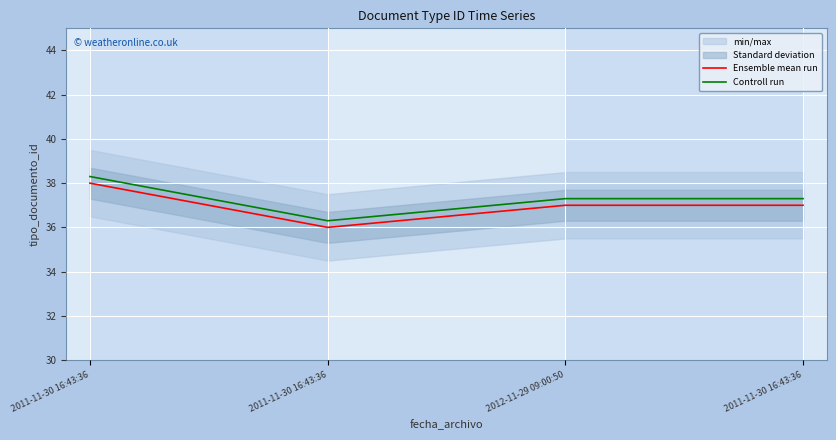

What is the average value of the Ensemble mean run series?

37.0